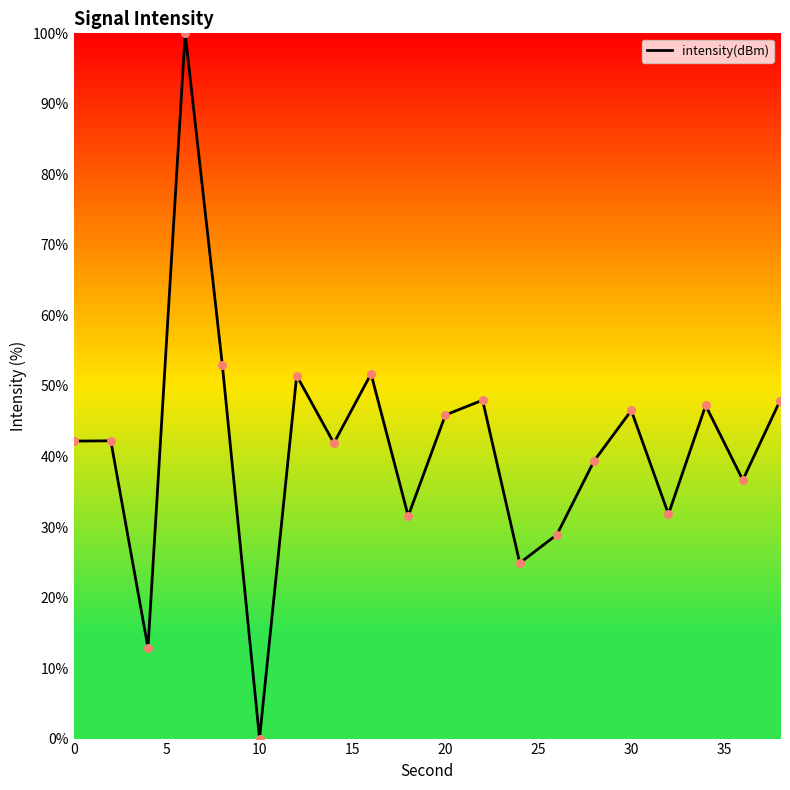

What is the greatest value displayed?

100.0